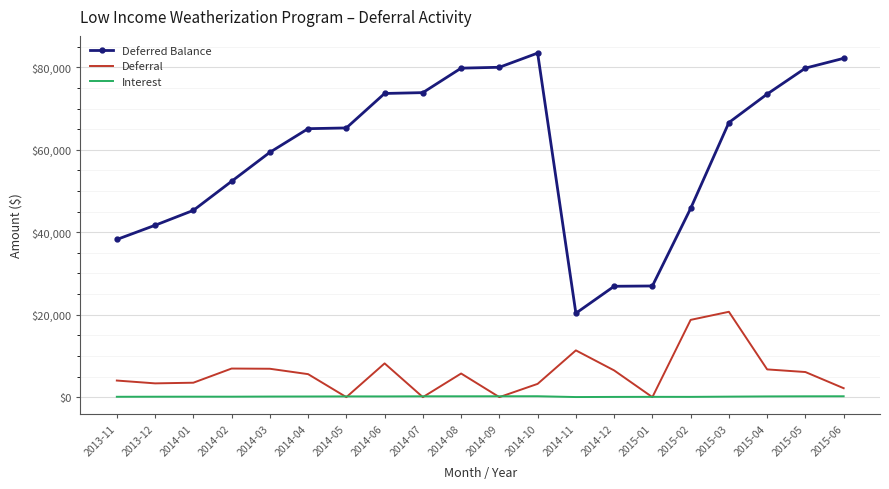

In Deferral, how many points are lower than both neighbors (excluding endpoints)?

5